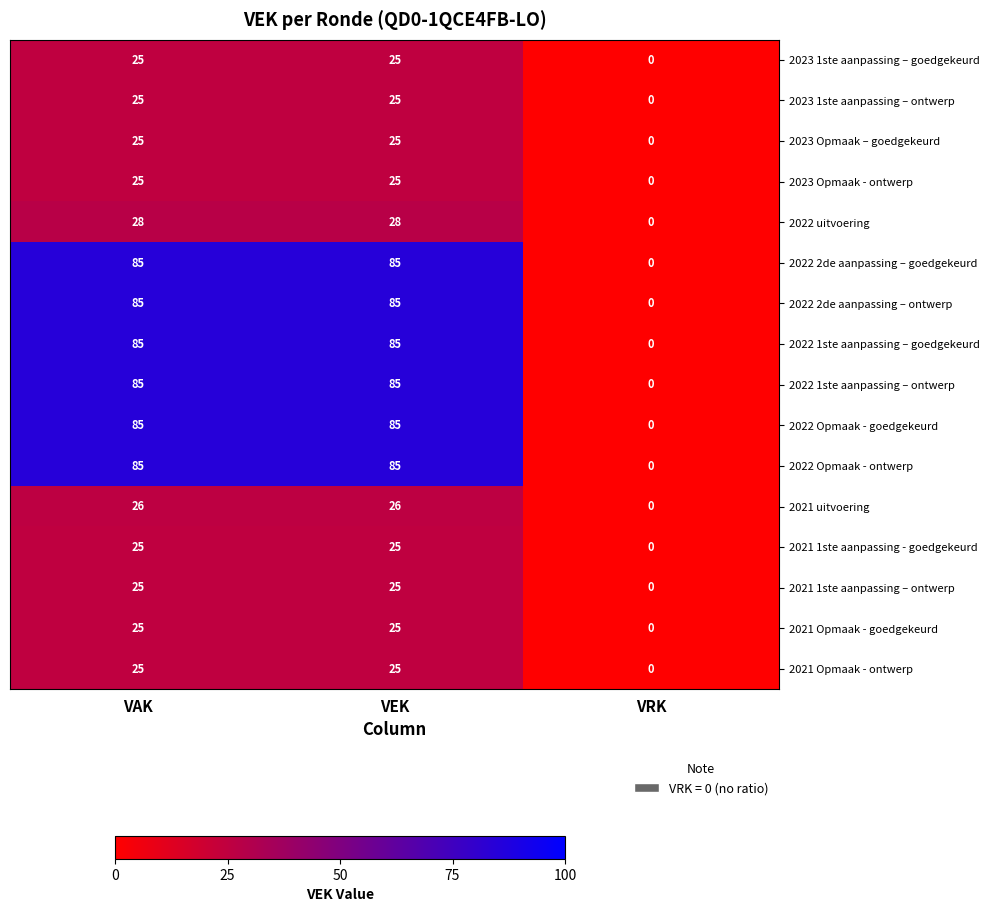

What is the maximum value for 2023 Opmaak - ontwerp?

25